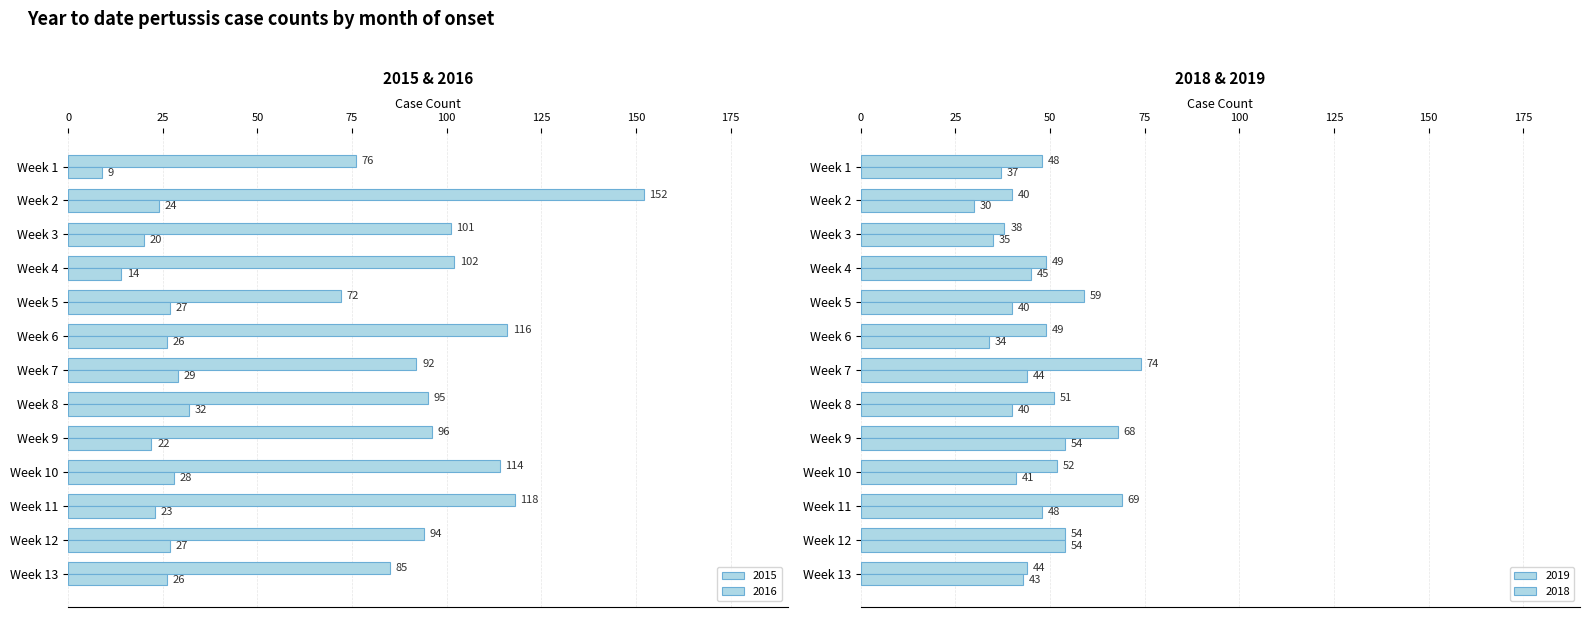

At which label is 2019 closest to 56?

Week 12